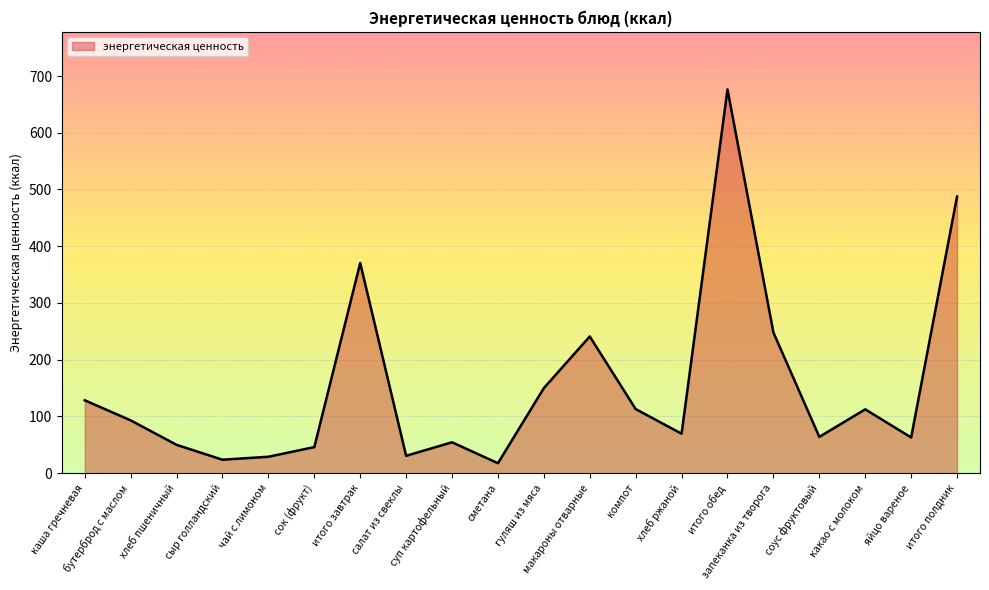

What is the smallest value displayed?

17.6